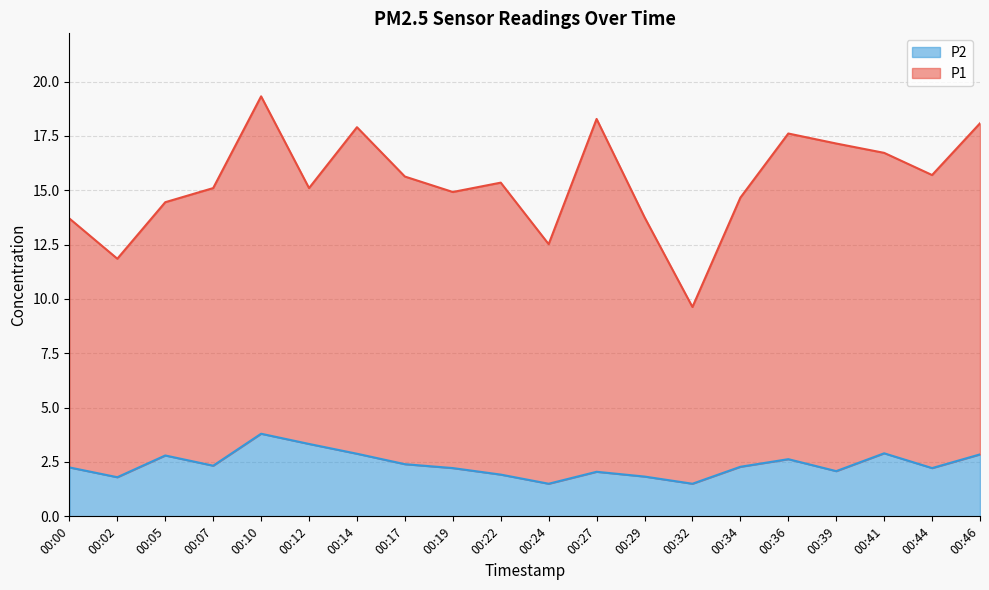

How many data points does each series have?

20